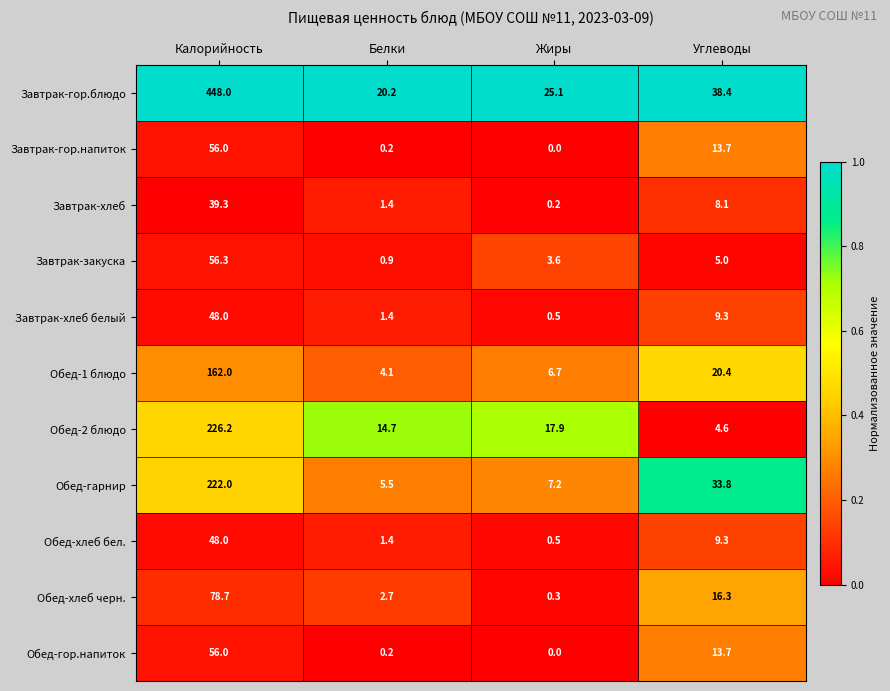

Rank the categories by Завтрак-хлеб value from lowest to highest.

Жиры, Белки, Углеводы, Калорийность